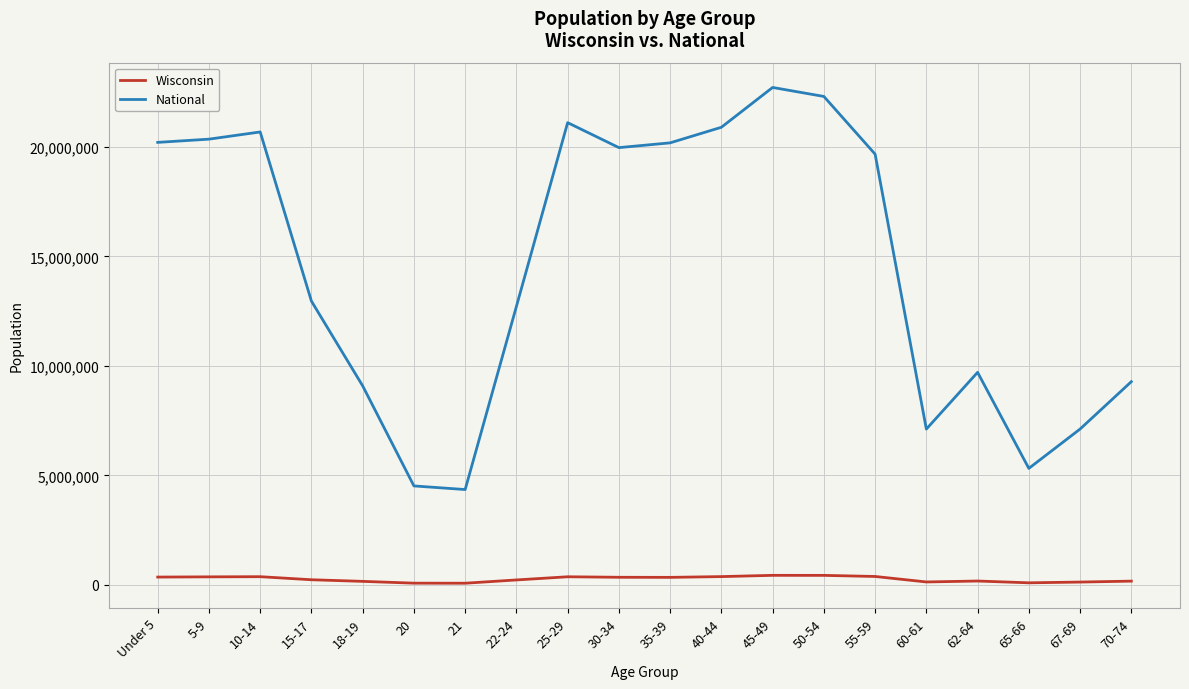

Which series has the largest total across all categories?

National